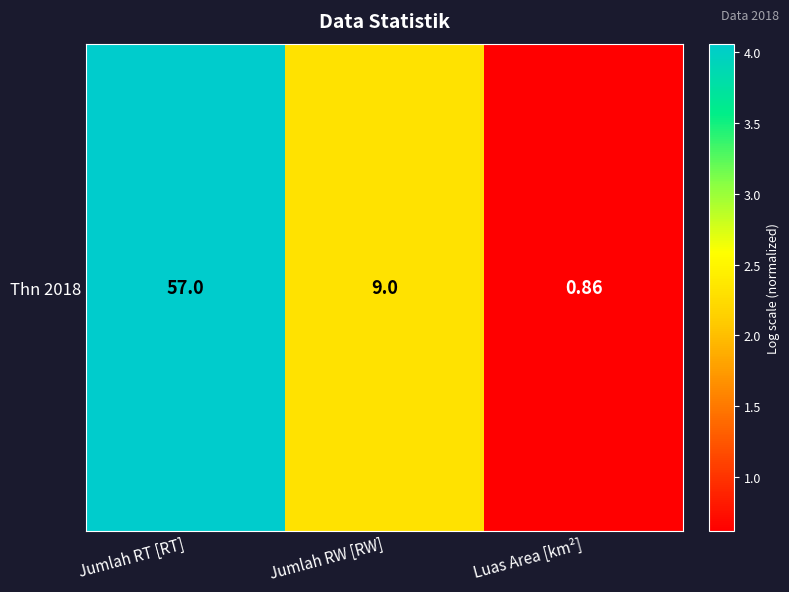

What is the ratio of the value at Luas Area [km²] to the value at Jumlah RW [RW]?

0.3